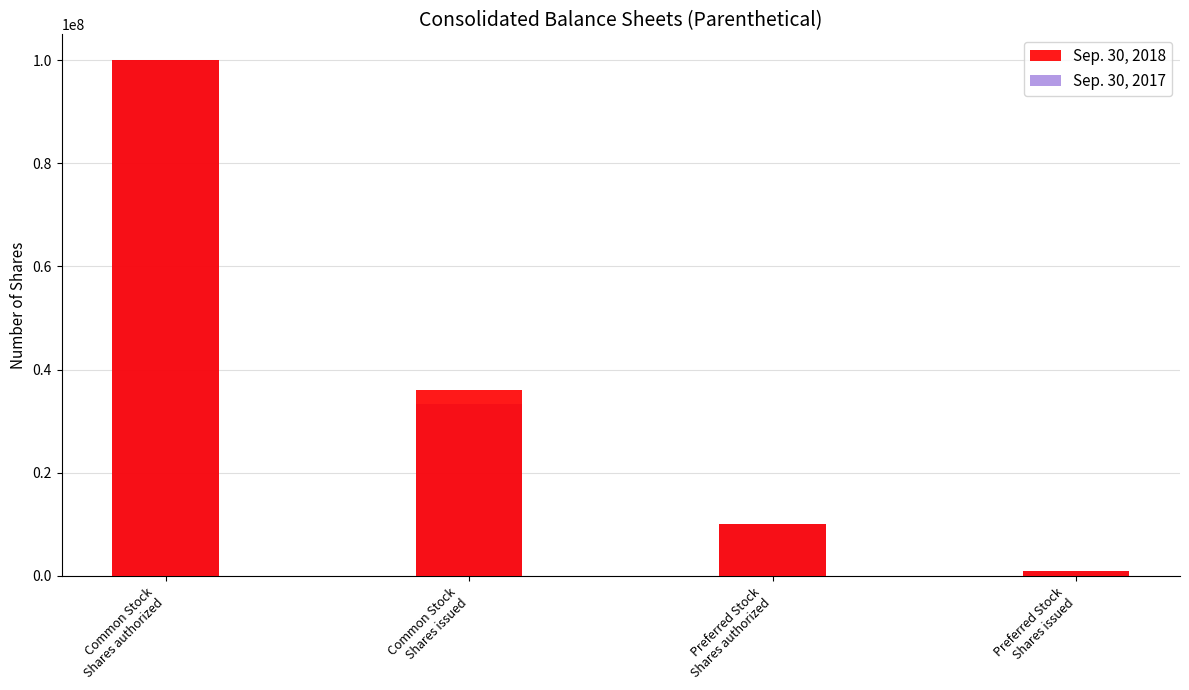

At Common Stock
Shares authorized, list the series in order from largest to smallest.

Sep. 30, 2018, Sep. 30, 2017